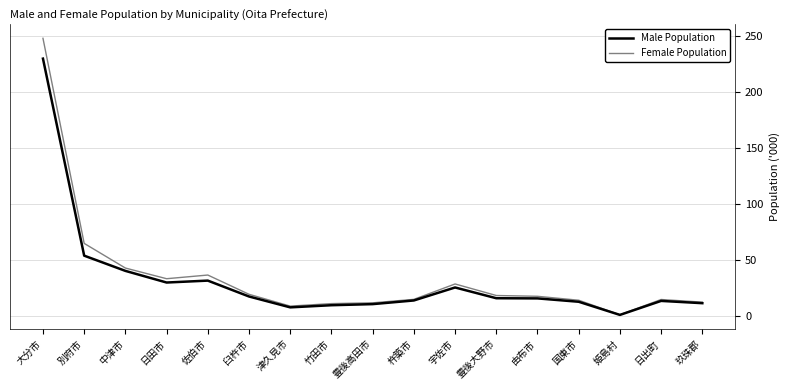

Count the number of data series in this chart.

2